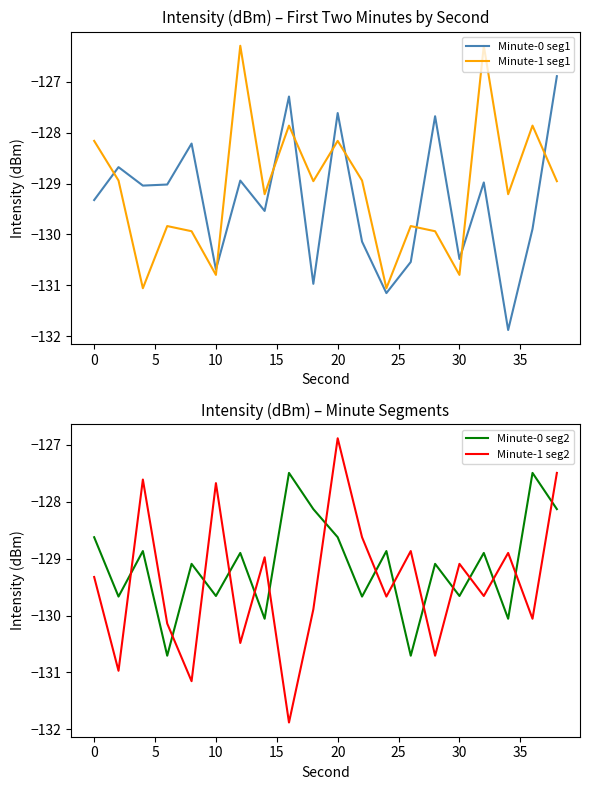

Reading left to right, what are all the values shown in this chart?

Minute-0 seg1: -129.3	-128.7	-129.0	-129.0	-128.2	-130.7	-128.9	-129.5	-127.3	-131.0	-127.6	-130.1	-131.2	-130.5	-127.7	-130.5	-129.0	-131.9	-129.9	-126.9
Minute-1 seg1: -128.2	-128.9	-131.1	-129.8	-129.9	-130.8	-126.3	-129.2	-127.9	-129.0	-128.2	-128.9	-131.1	-129.8	-129.9	-130.8	-126.3	-129.2	-127.9	-129.0
Minute-0 seg2: -128.6	-129.7	-128.9	-130.7	-129.1	-129.7	-128.9	-130.1	-127.5	-128.1	-128.6	-129.7	-128.9	-130.7	-129.1	-129.7	-128.9	-130.1	-127.5	-128.1
Minute-1 seg2: -129.3	-131.0	-127.6	-130.1	-131.2	-127.7	-130.5	-129.0	-131.9	-129.9	-126.9	-128.6	-129.7	-128.9	-130.7	-129.1	-129.7	-128.9	-130.1	-127.5